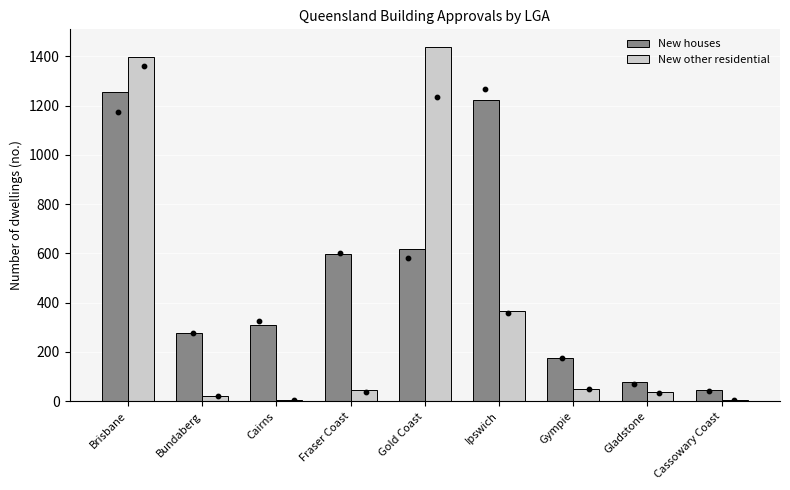

Which series has the largest total across all categories?

New houses